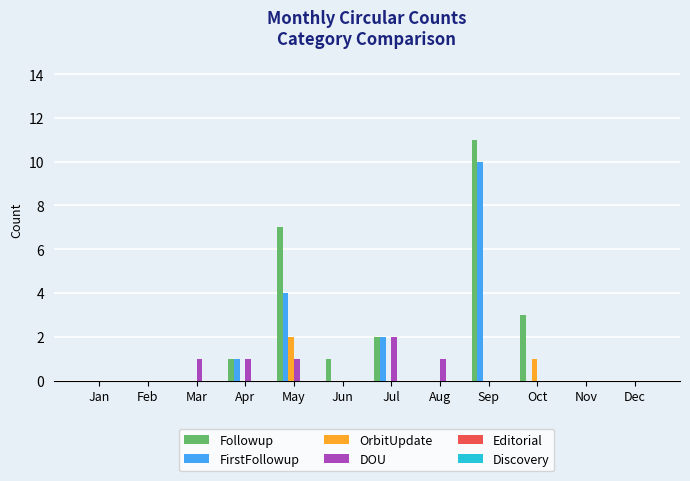

Between May and Dec, which series saw the biggest shift?

Followup